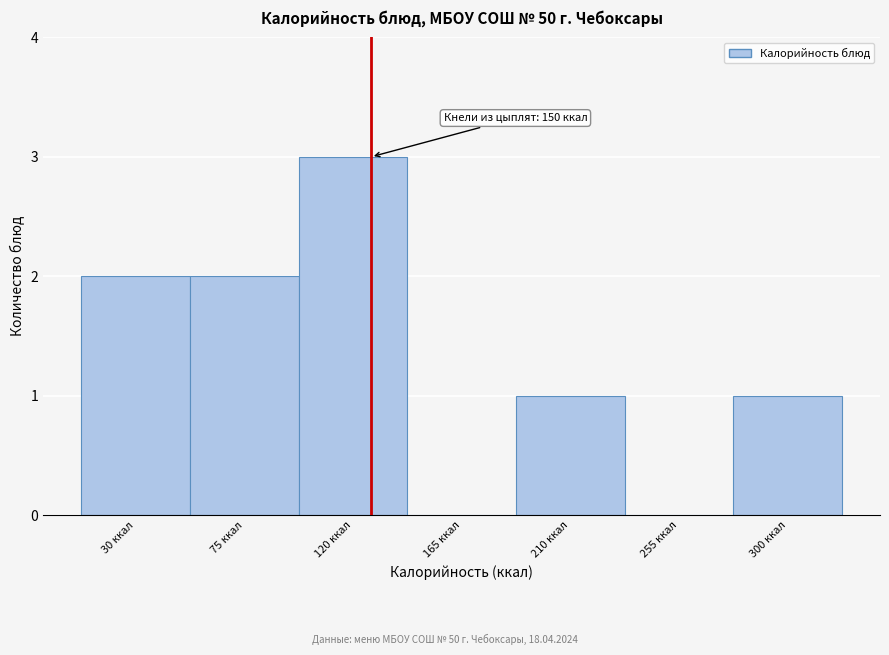

Reading right to left, list all the values displayed in this chart.

300 ккал=1	255 ккал=0	210 ккал=1	165 ккал=0	120 ккал=3	75 ккал=2	30 ккал=2